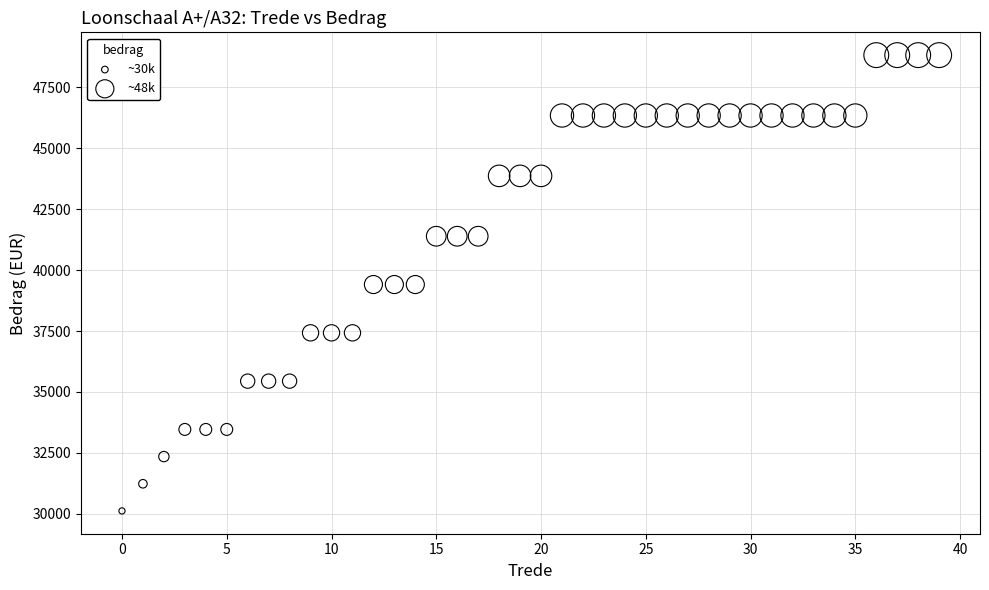

What is the range of Y values (max minus min)?

18700.6